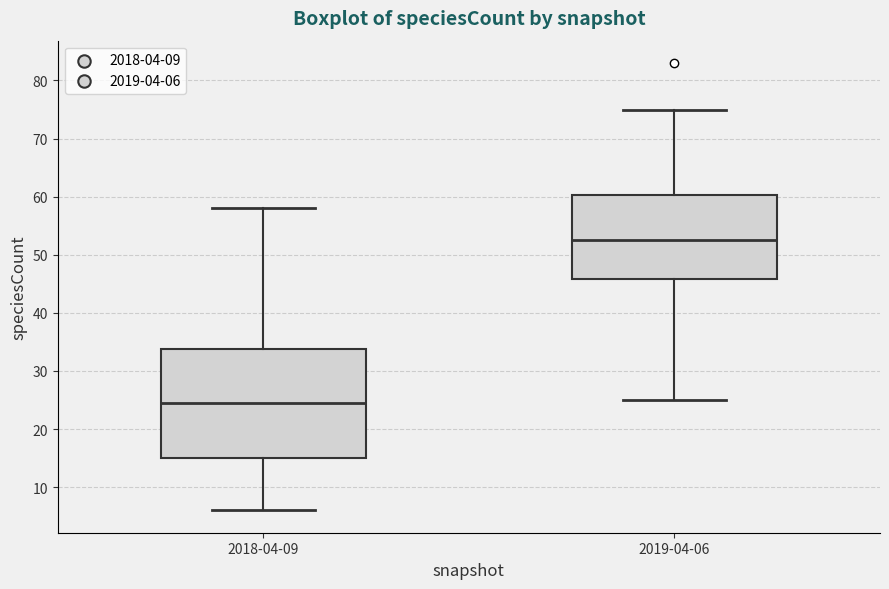

Comparing the boxes themselves (not the whiskers), which one is the tallest?

2018-04-09